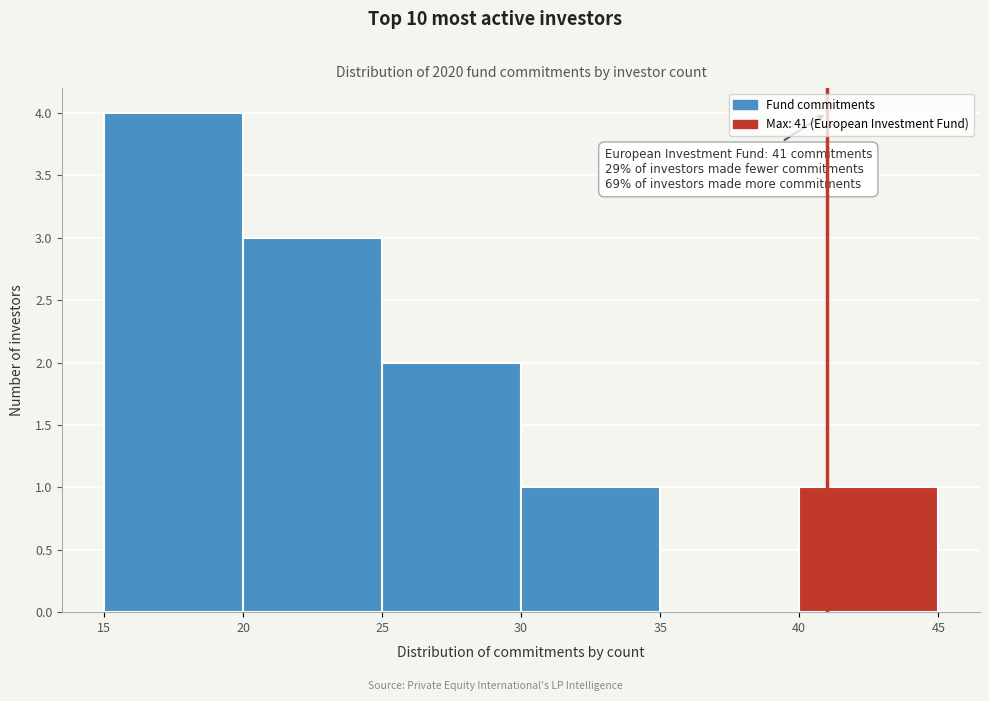

Over which range of the x-axis is the bar tallest?

15 to 20